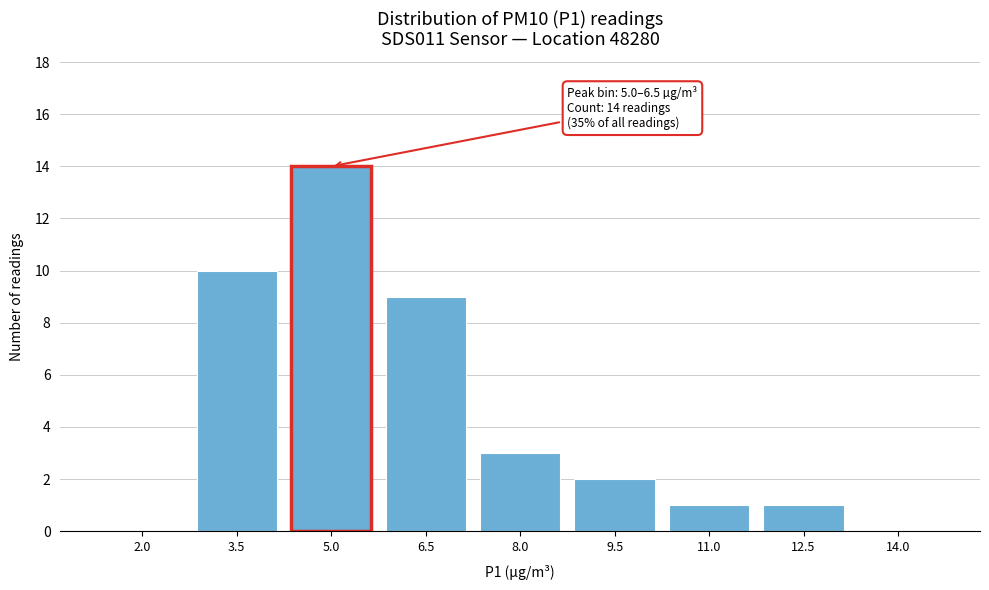

Reading left to right, what are all the values shown in this chart?

2.0=0	3.5=10	5.0=14	6.5=9	8.0=3	9.5=2	11.0=1	12.5=1	14.0=0